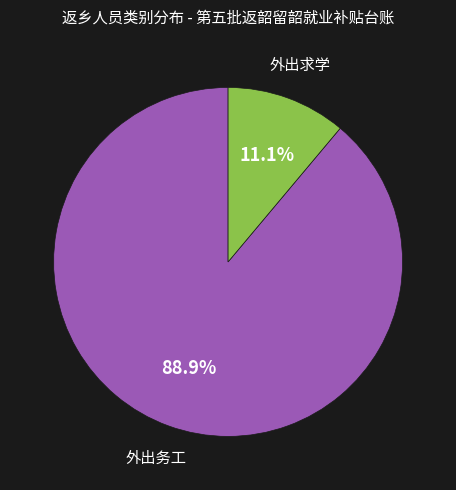

Is there any slice that represents more than half of the pie?

Yes